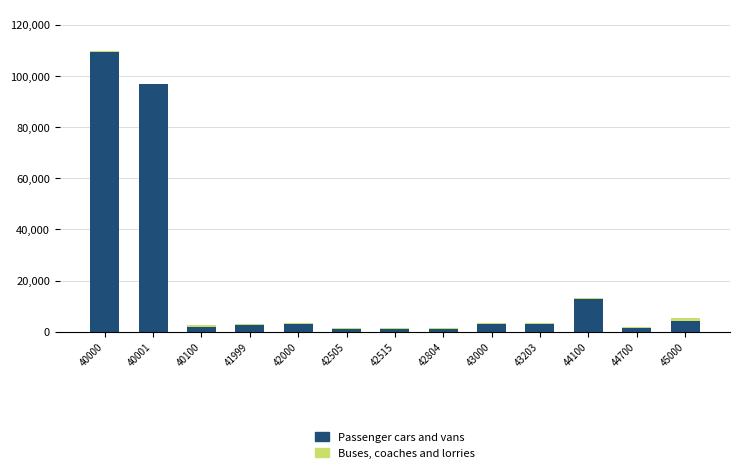

What is the average value of the Passenger cars and vans series?

18527